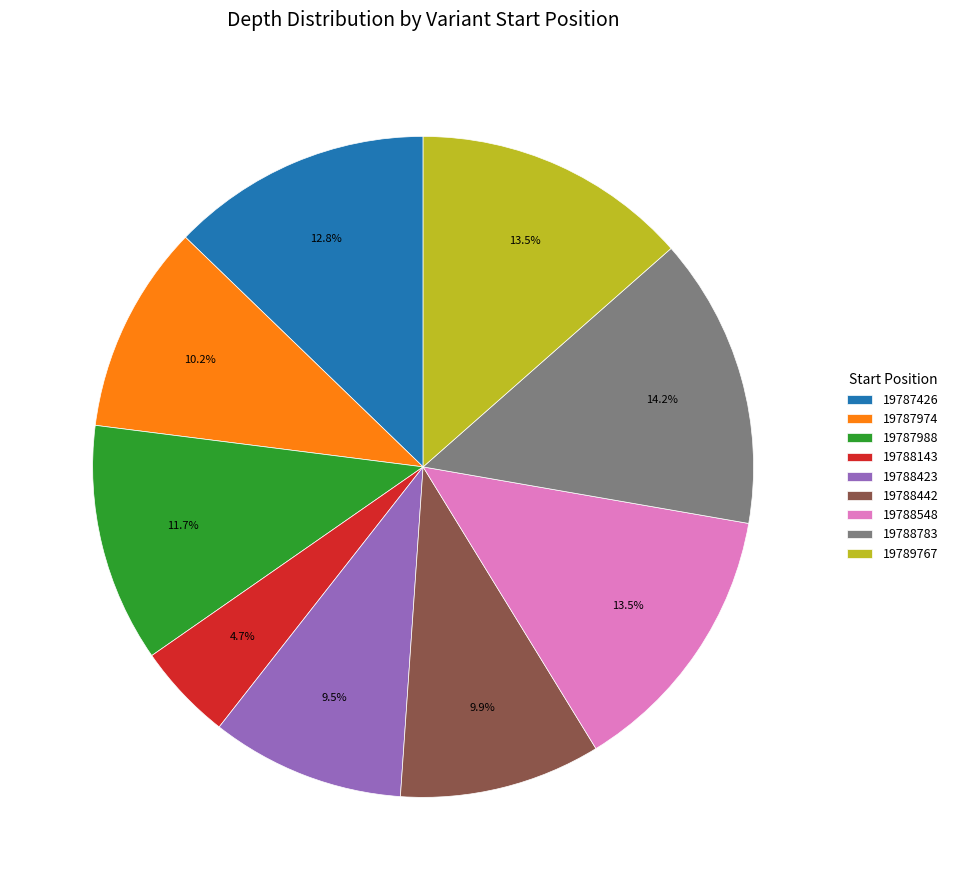

How many segments does this pie chart have?

9